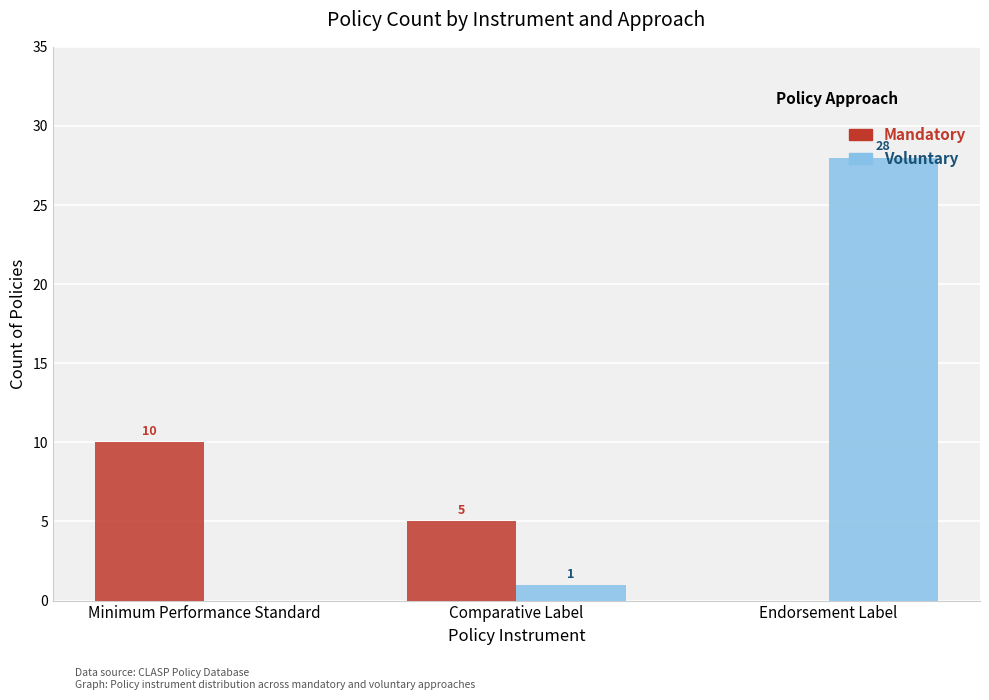

Reading right to left, list all the values displayed in this chart.

Mandatory: Endorsement Label=0	Comparative Label=5	Minimum Performance Standard=10
Voluntary: Endorsement Label=28	Comparative Label=1	Minimum Performance Standard=0